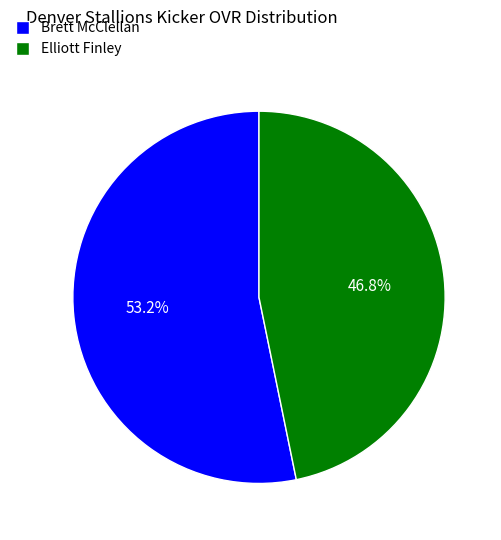

Does Brett McClellan account for over 50% of the chart?

Yes